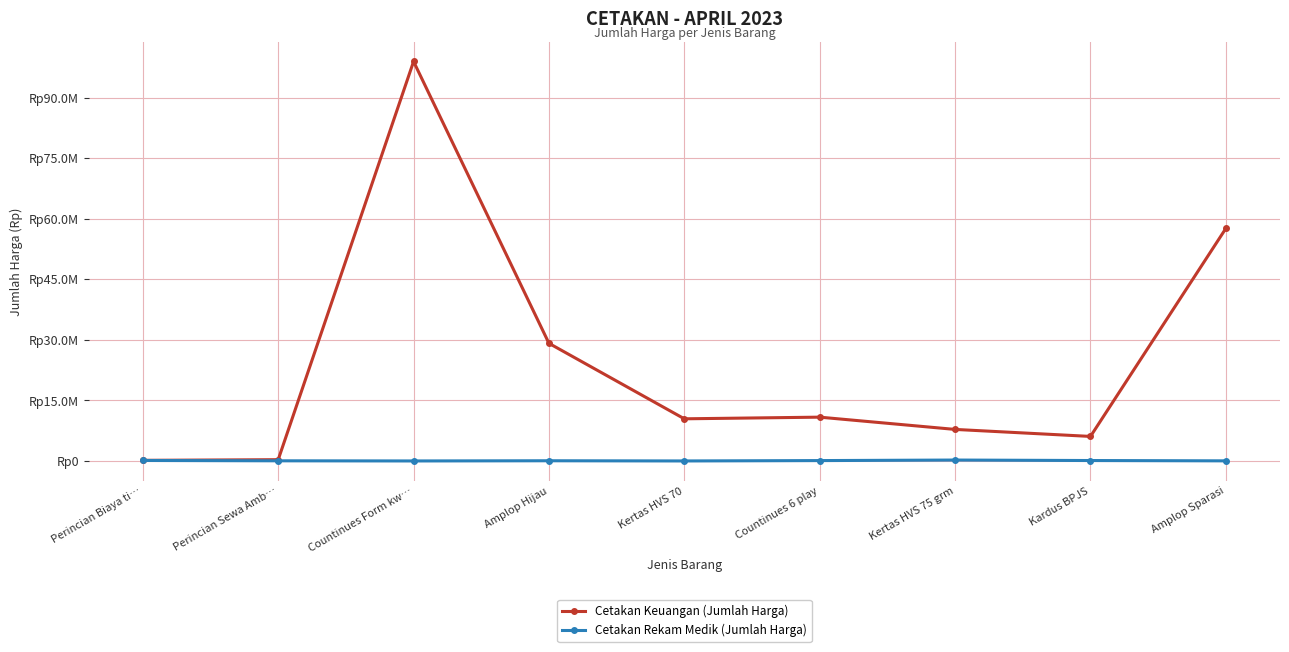

Which series has the largest total across all categories?

Cetakan Keuangan (Jumlah Harga)